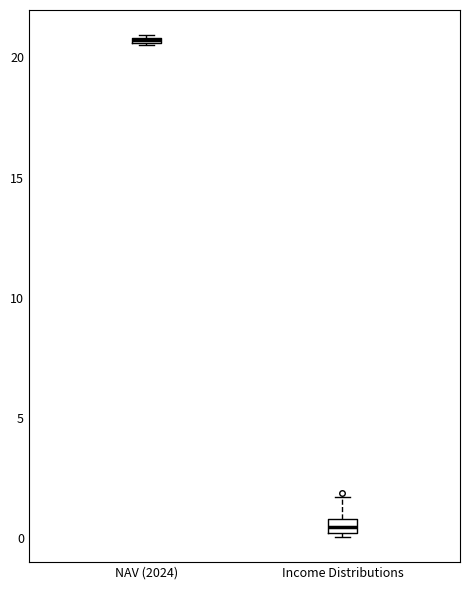

Where is the lower edge of the box for Income Distributions on the y-axis? The values are not printed on the chart, so give them approximately, as read against the axis.

0.0